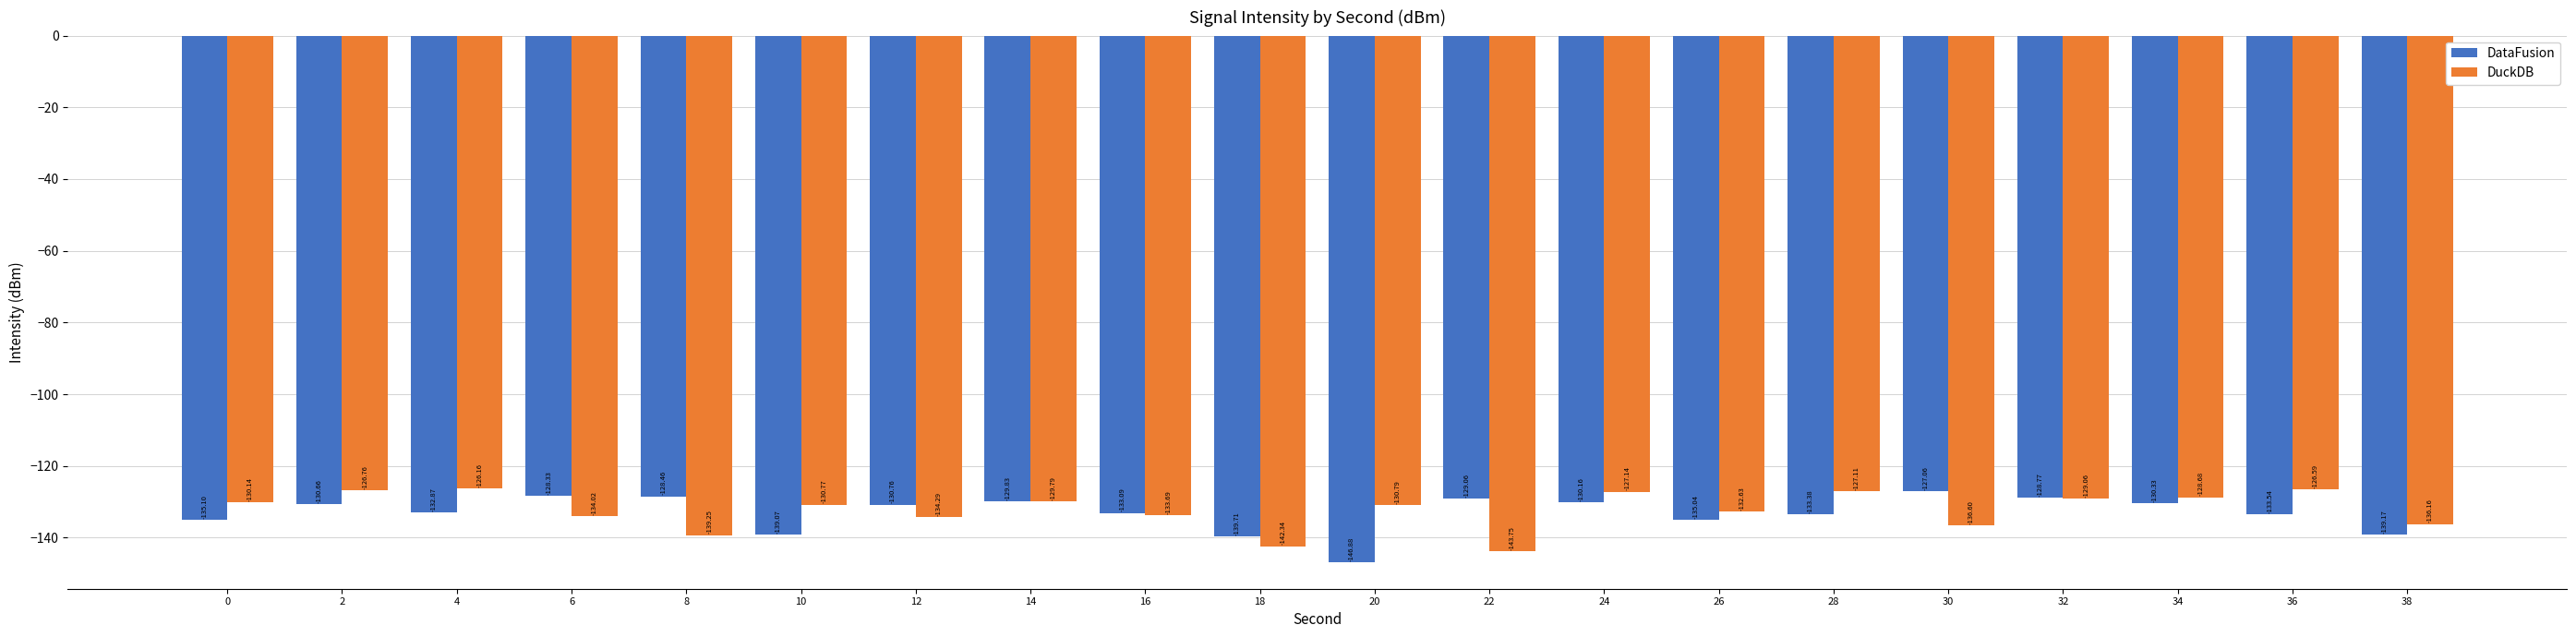

Which series has the largest range (max minus min)?

DataFusion